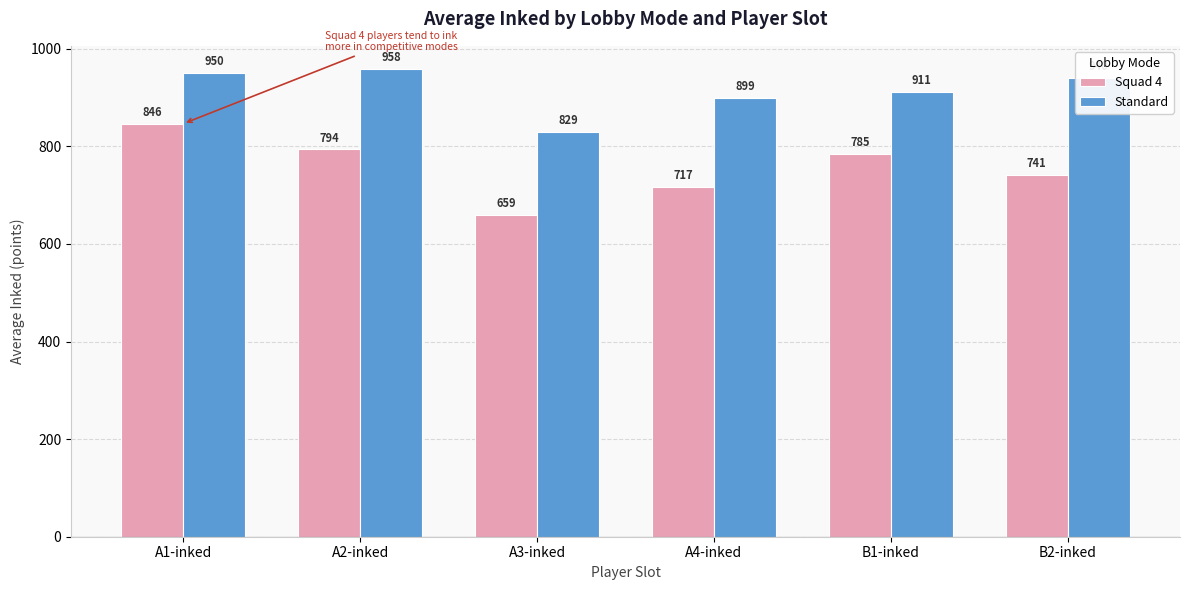

What is the sum of the Standard values at A4-inked and A3-inked?

1728.5